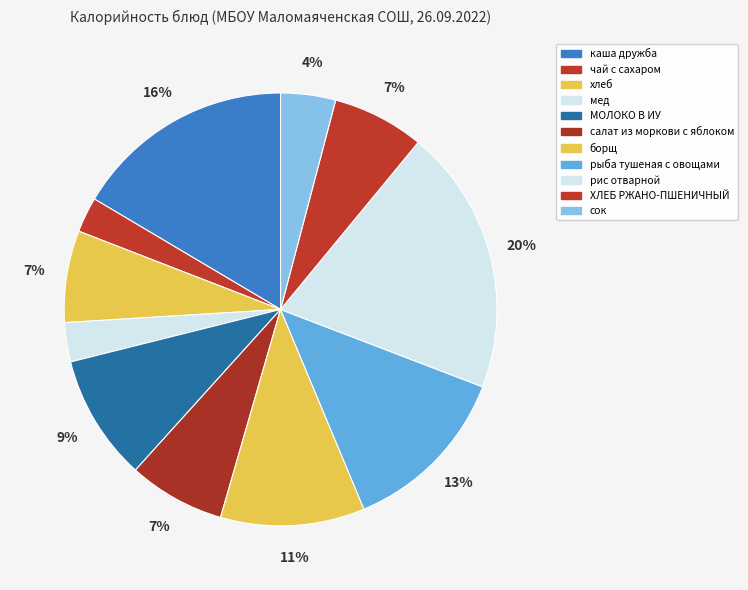

How many slices are in this pie chart?

11